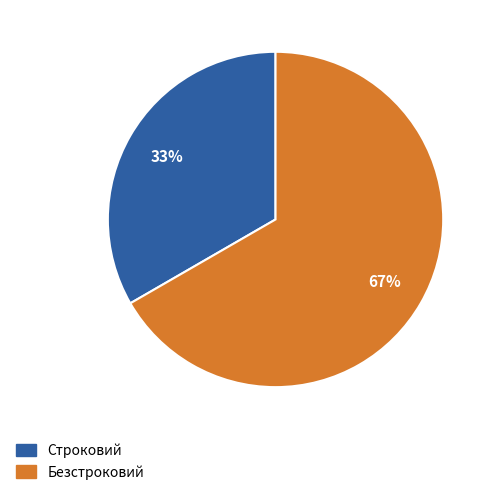

Is the sum of Безстроковий and Строковий greater than half?

Yes